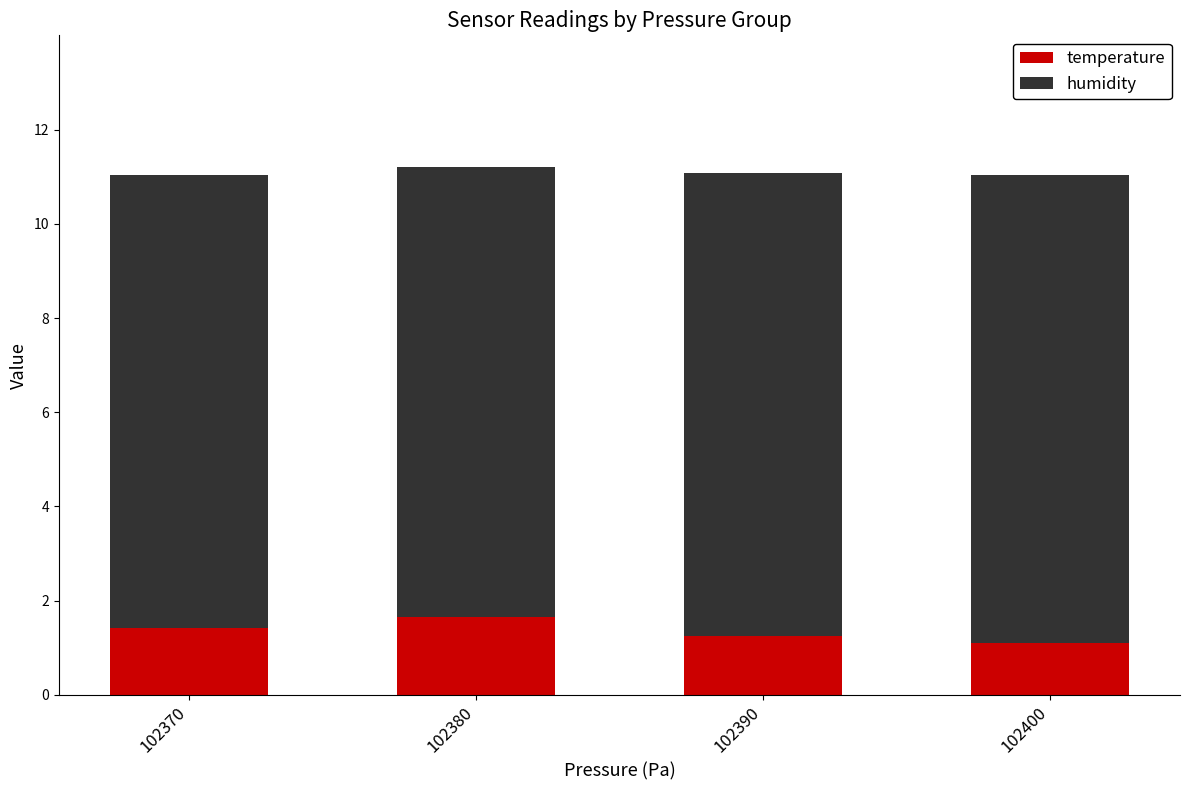

What is the difference between the maximum and minimum values in the temperature series?

0.5